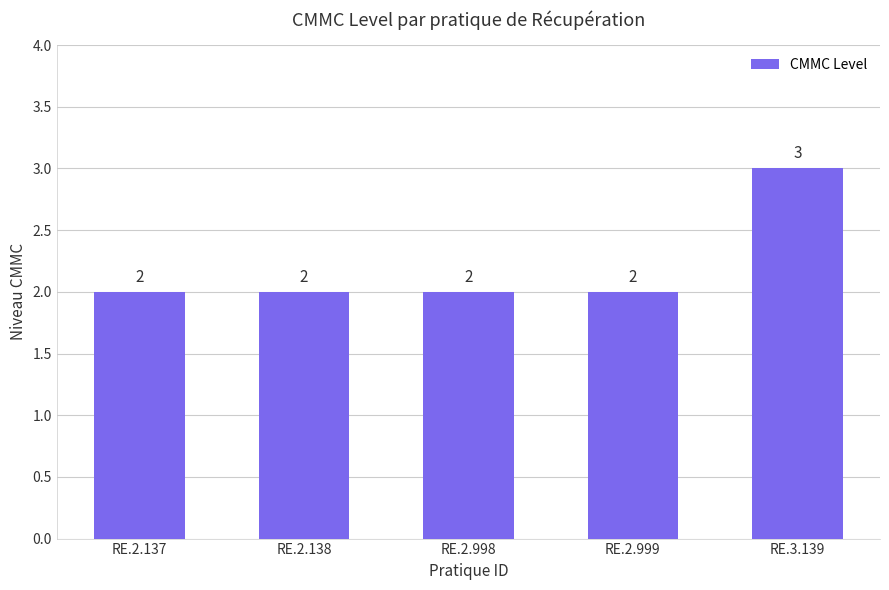

Count the number of data series in this chart.

1